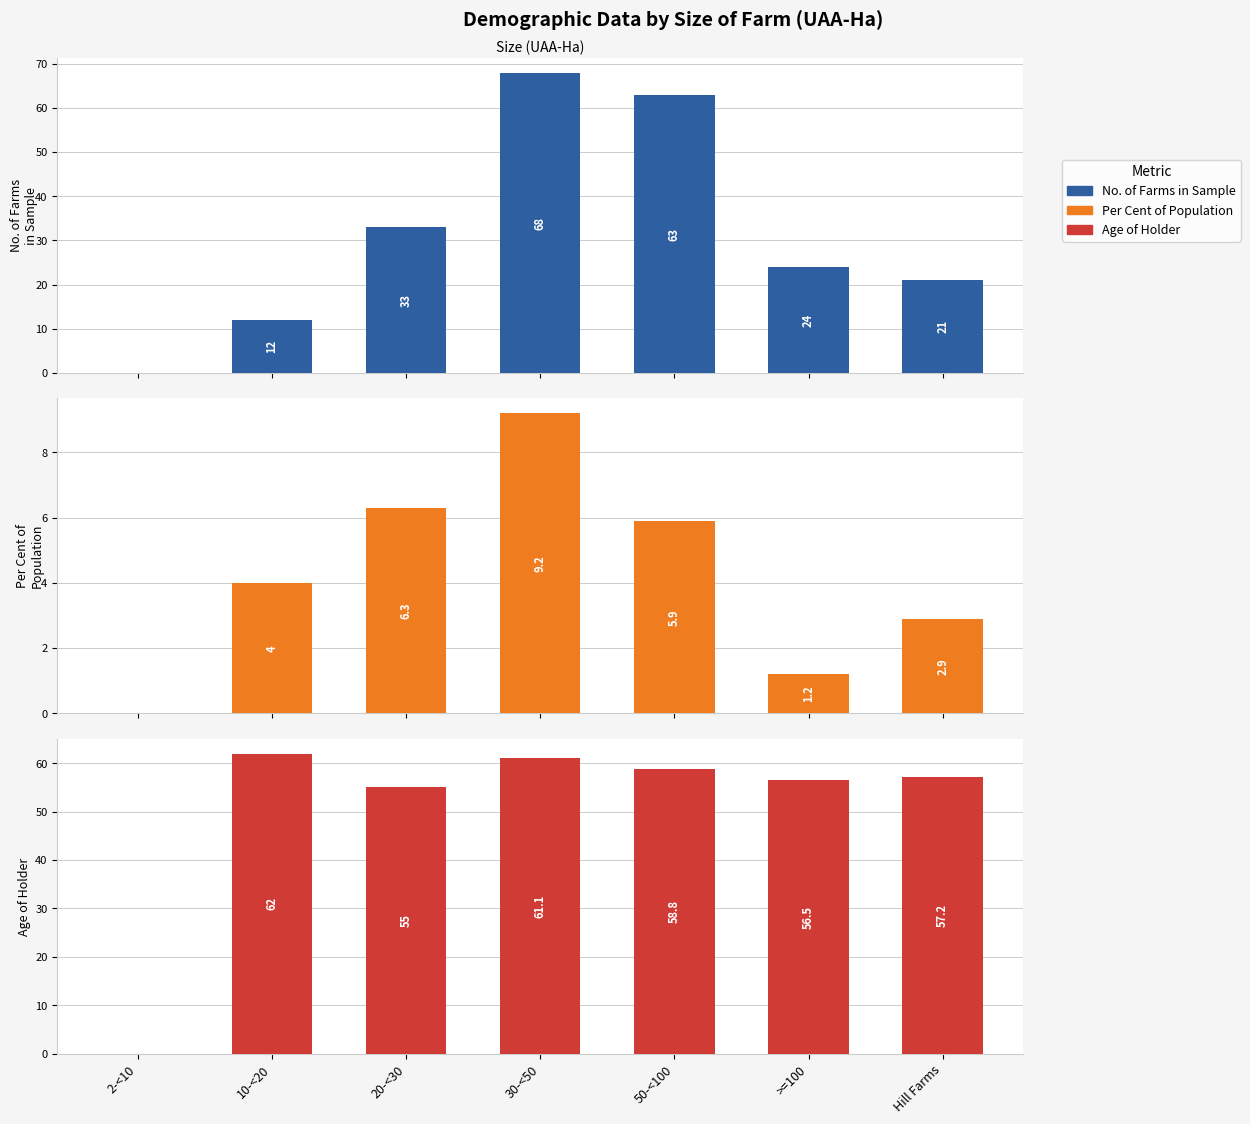

Where does the Per Cent of Population series first go above 4?

20-<30